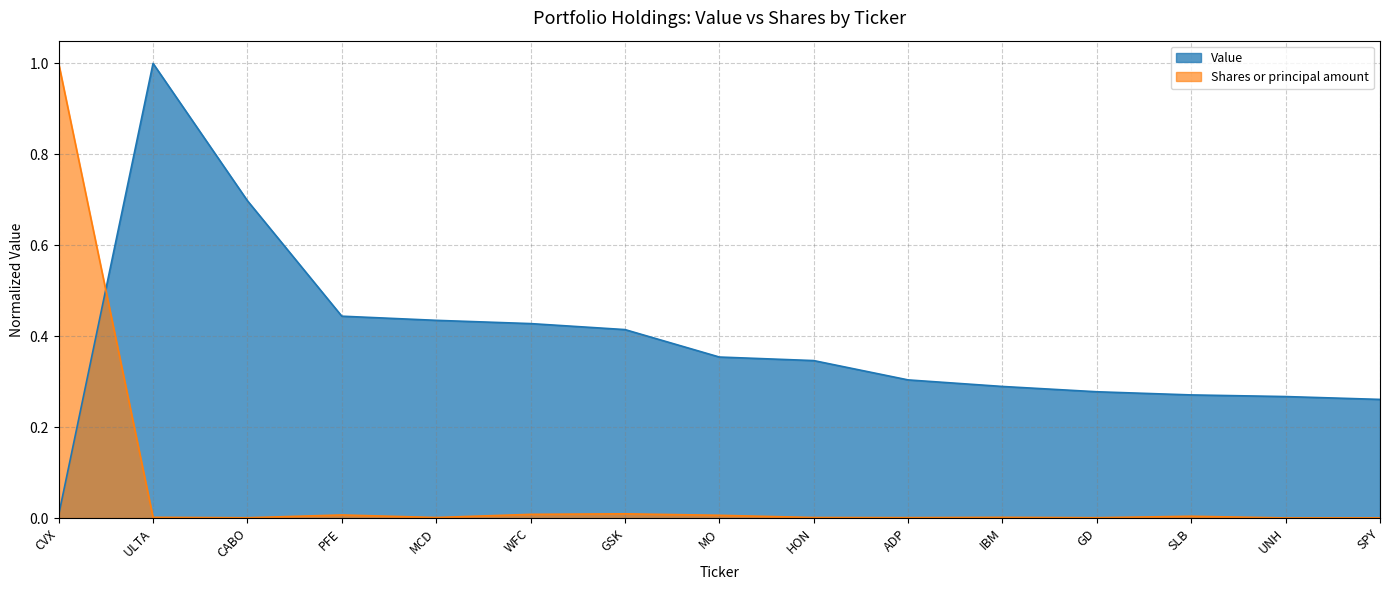

What is the total value across all series at HON?

0.3